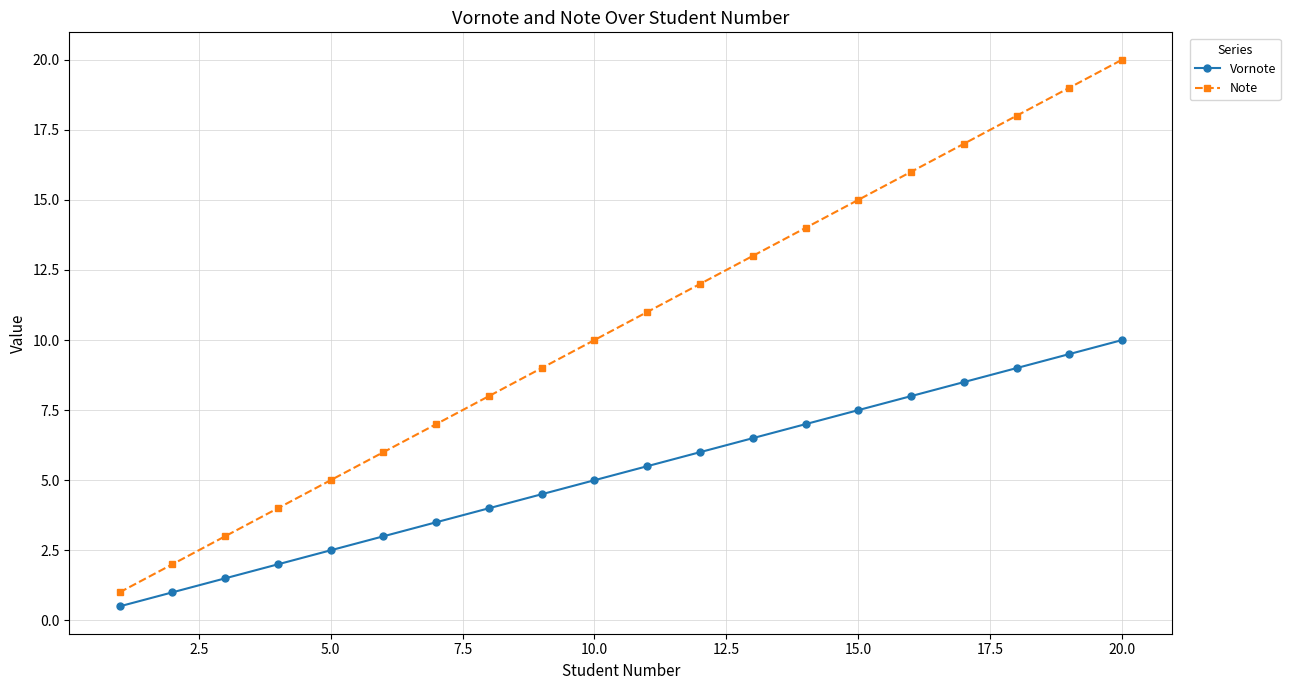

What is the difference between the maximum and second lowest values in the Vornote series?

9.0